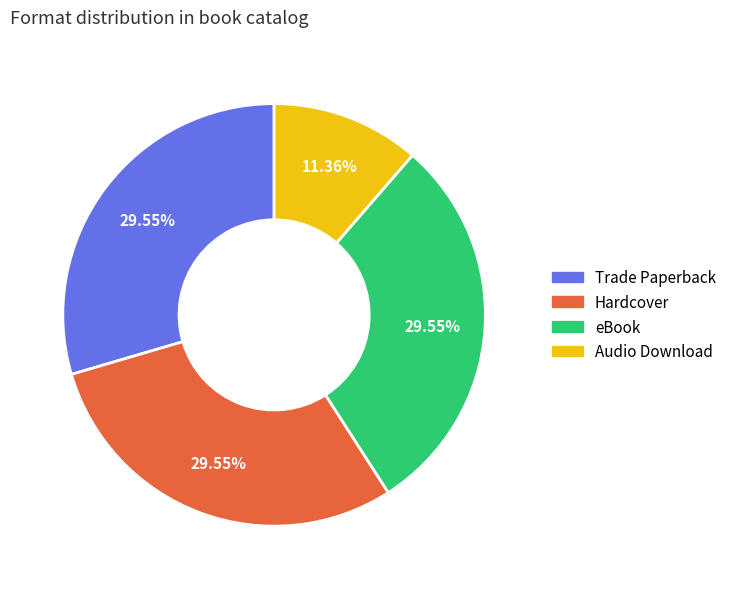

Does any single category account for the majority?

No